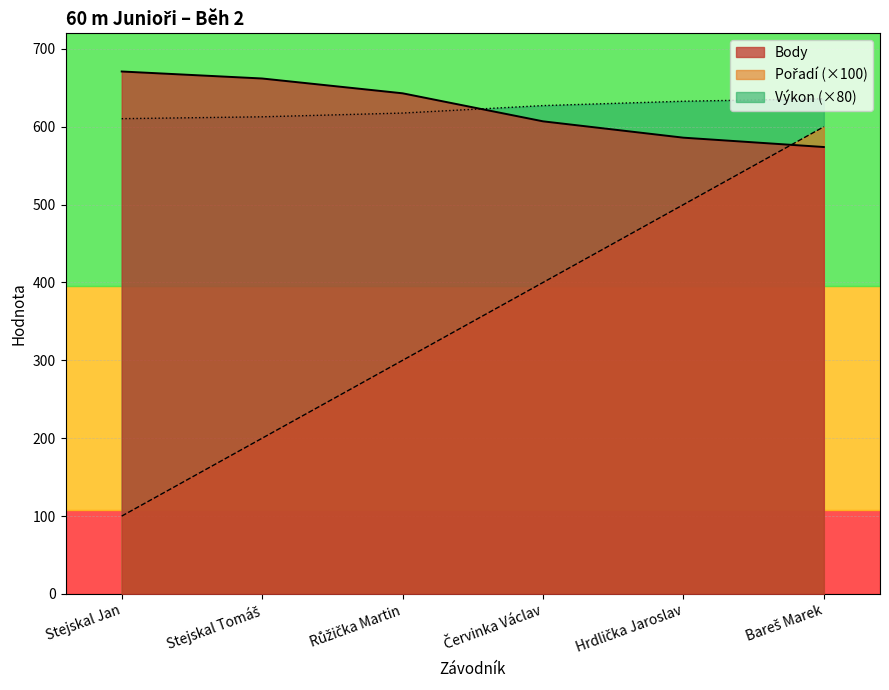

At which label does Výkon reach its peak?

Bareš Marek